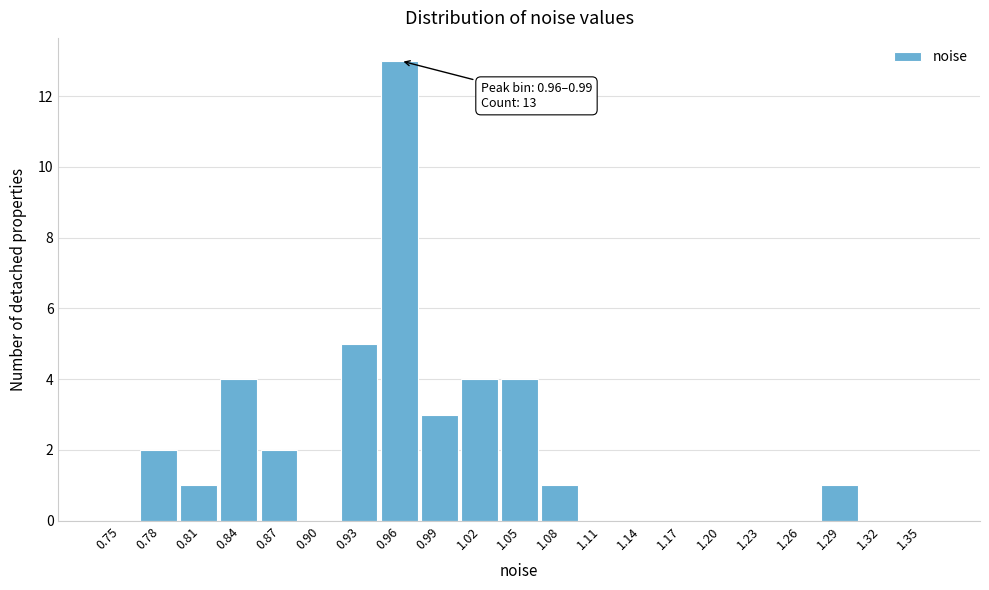

Reading left to right, list all the values displayed in this chart.

0.75=0	0.78=2	0.81=1	0.84=4	0.87=2	0.90=0	0.93=5	0.96=13	0.99=3	1.02=4	1.05=4	1.08=1	1.11=0	1.14=0	1.17=0	1.20=0	1.23=0	1.26=0	1.29=1	1.32=0	1.35=0